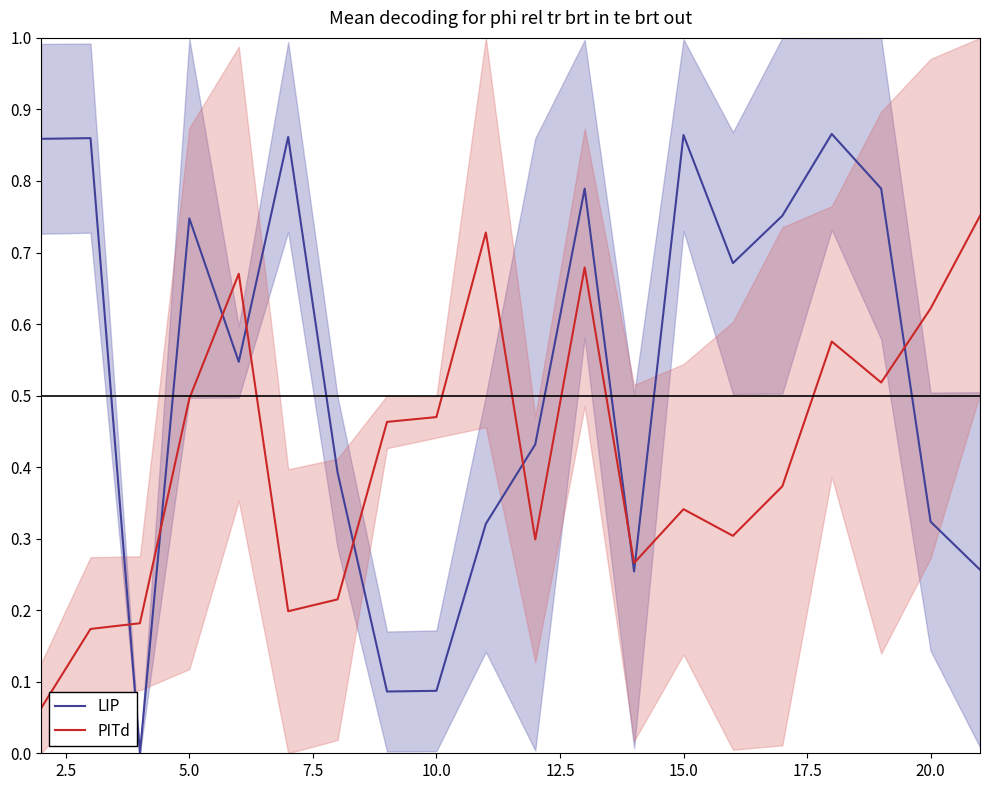

True or false: LIP has a value of 0.5 at 20.0.

False